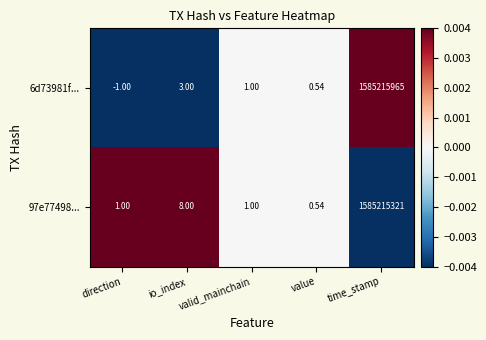

Where is 97e77498... nearest to the value 792607660?

io_index